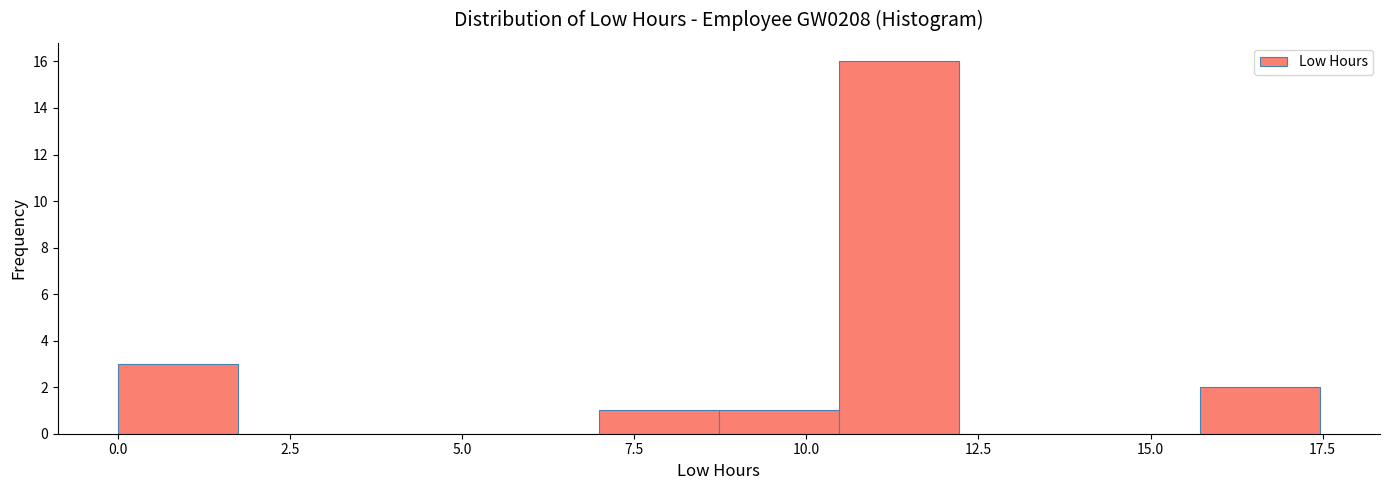

Around what value on the x-axis is the tallest bar? Give the approximate position of its centre, as read against the axis.

11.5